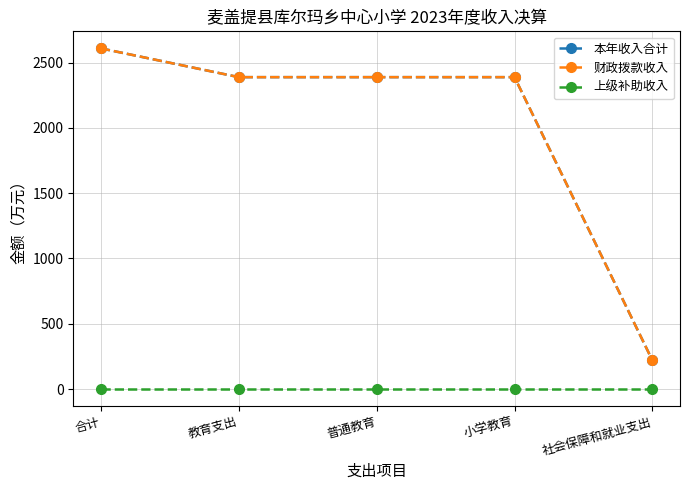

At which category is the sum across all series the highest?

合计